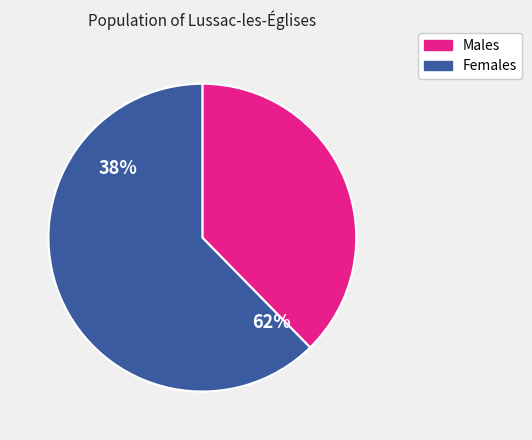

The 26 slice represents 11% of the pie. True or false?

False